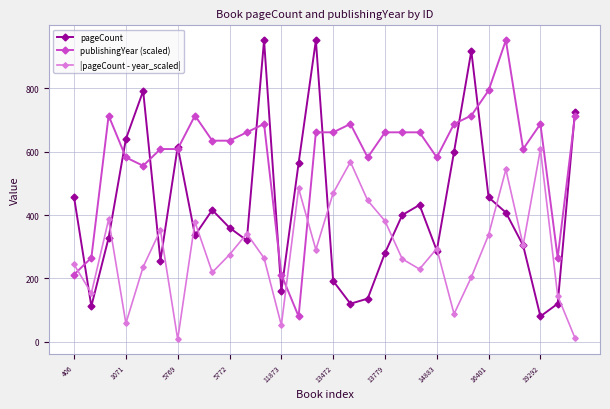

True or false: publishingYear (scaled) and pageCount intersect in this chart.

True